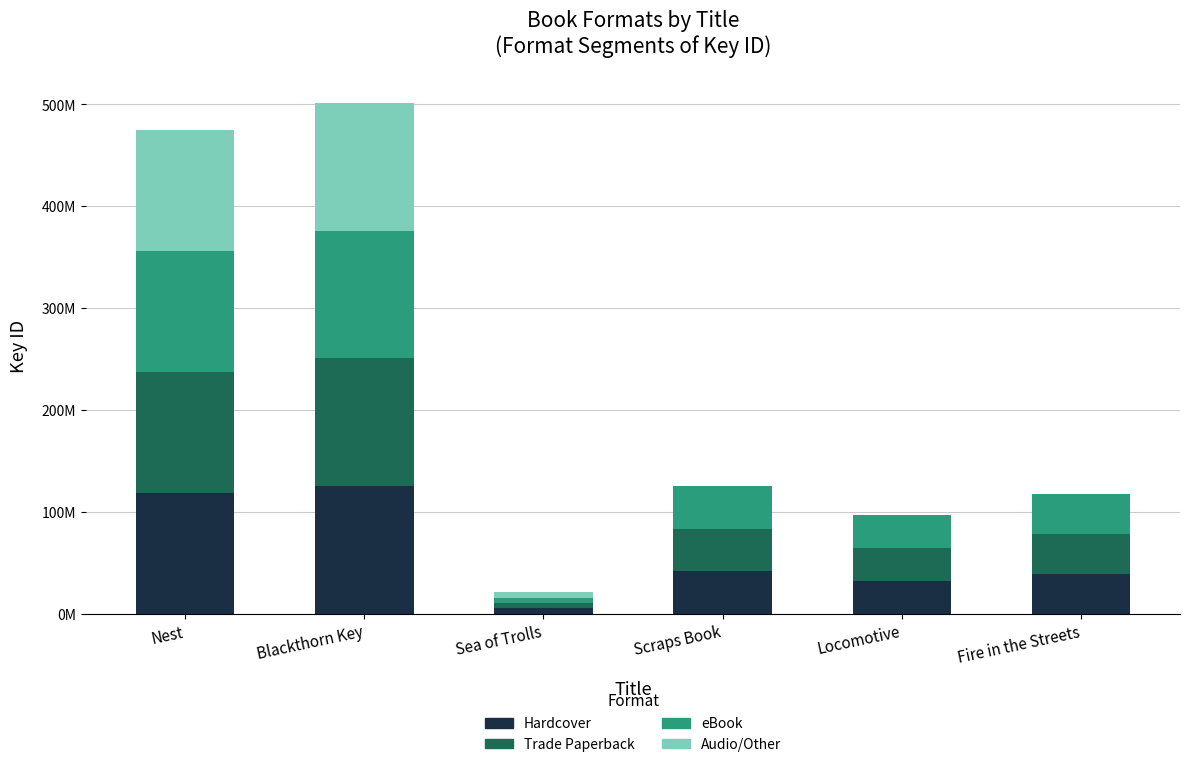

At which label does Audio/Other first exceed 5227230?

Nest